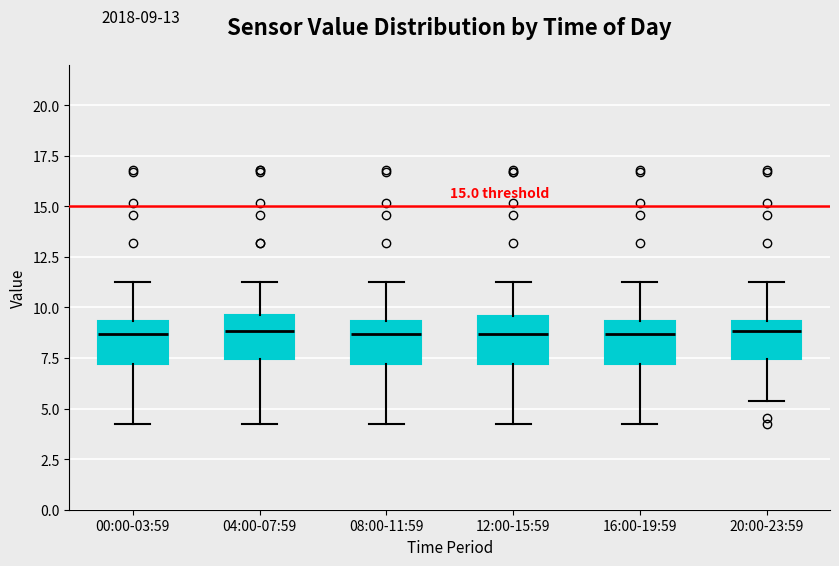

Where does the median line of the box for 20:00-23:59 sit on the y-axis? The values are not printed on the chart, so give them approximately, as read against the axis.

9.0